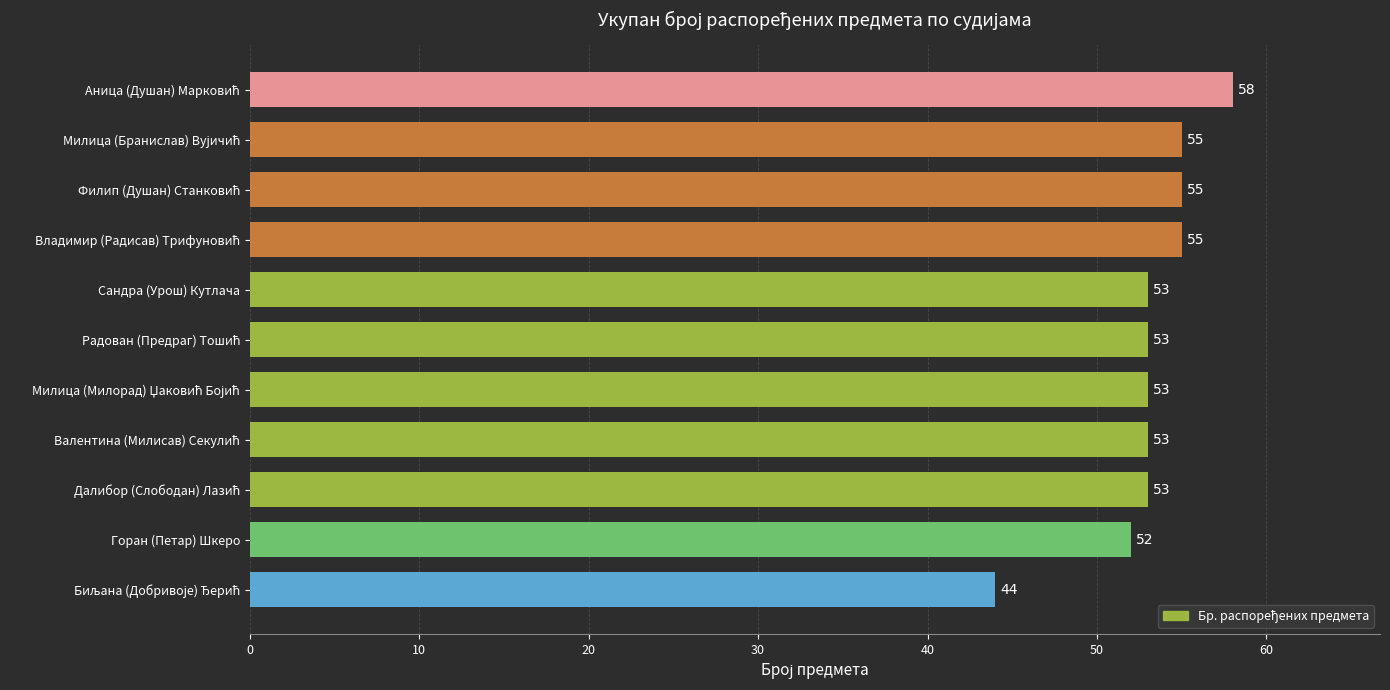

Reading top to bottom, list all the values displayed in this chart.

58	55	55	55	53	53	53	53	53	52	44